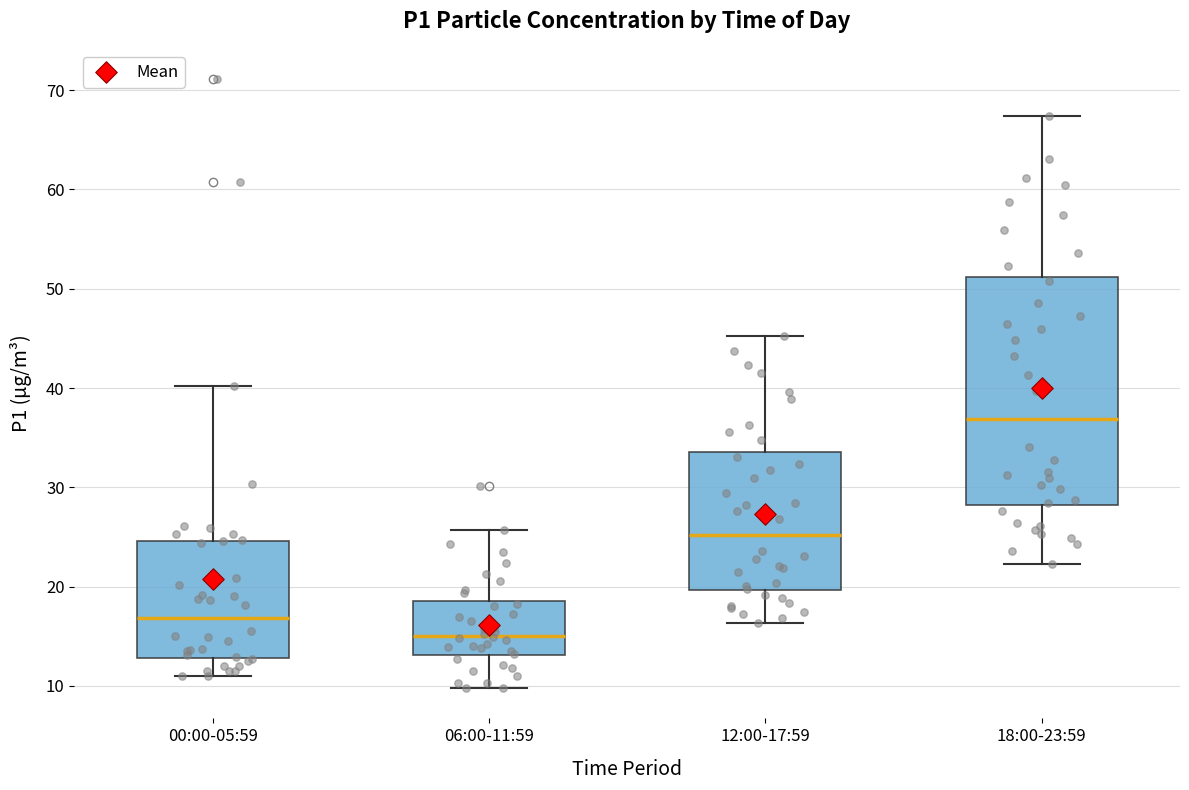

Where is the lower edge of the box for 06:00-11:59 on the y-axis? The values are not printed on the chart, so give them approximately, as read against the axis.

13